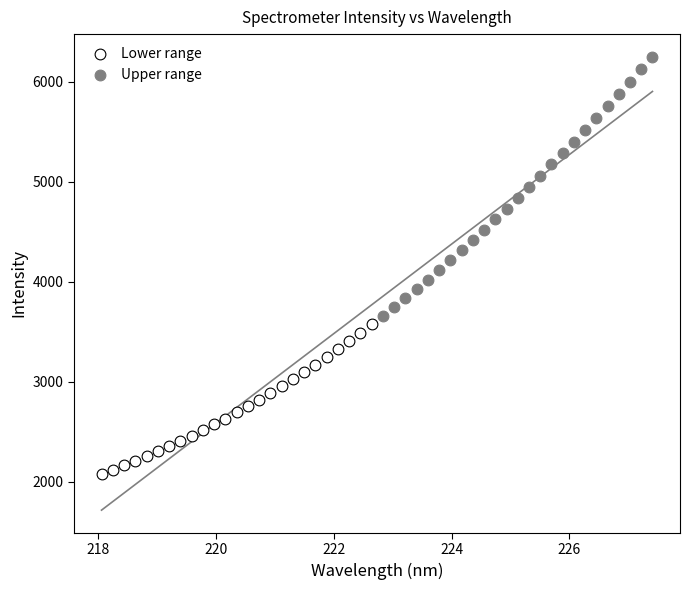

Which series reaches the maximum Y coordinate?

Upper range